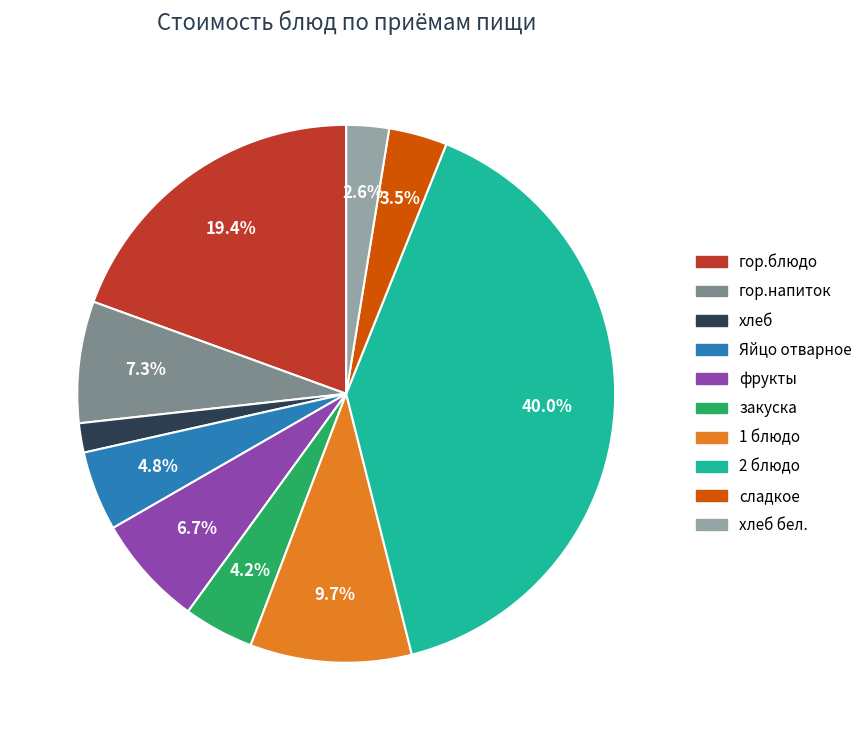

Is there a majority slice in this chart?

No